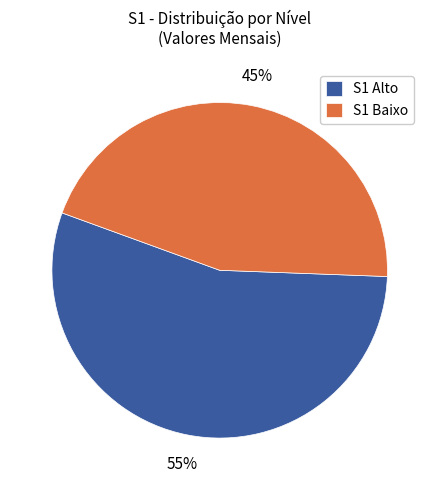

The S1 Baixo slice represents 31% of the pie. True or false?

False